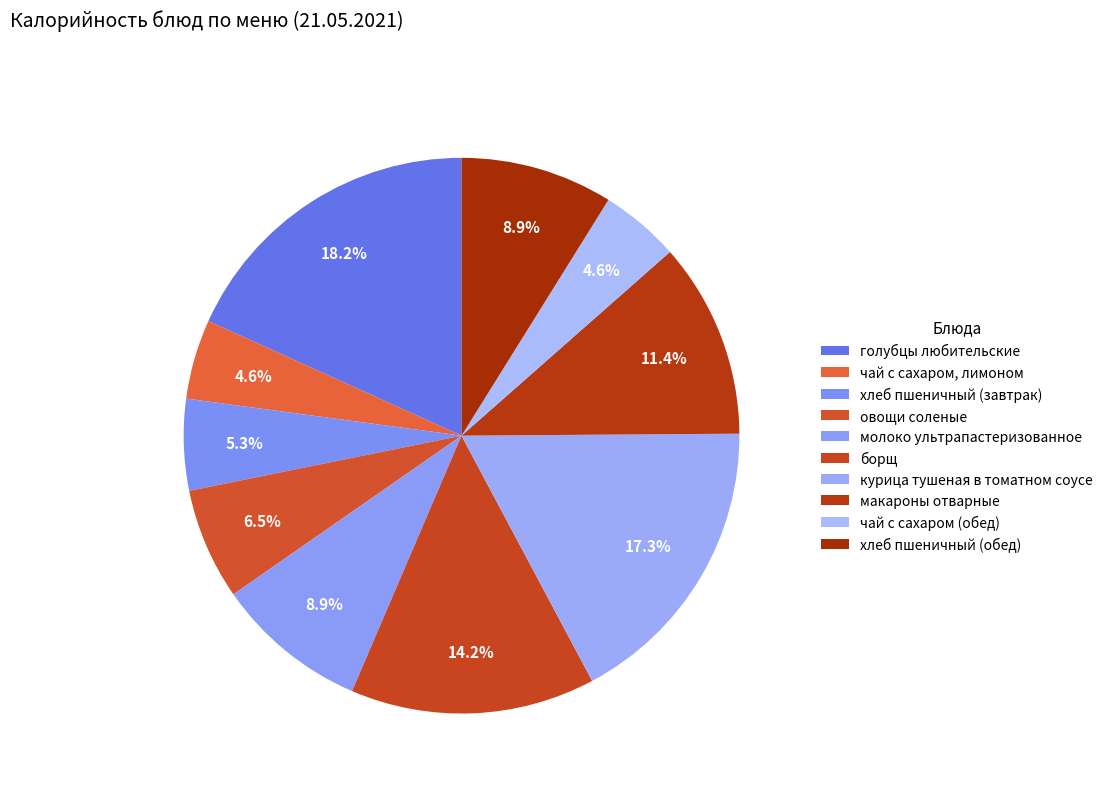

Count the number of slices in the pie.

10